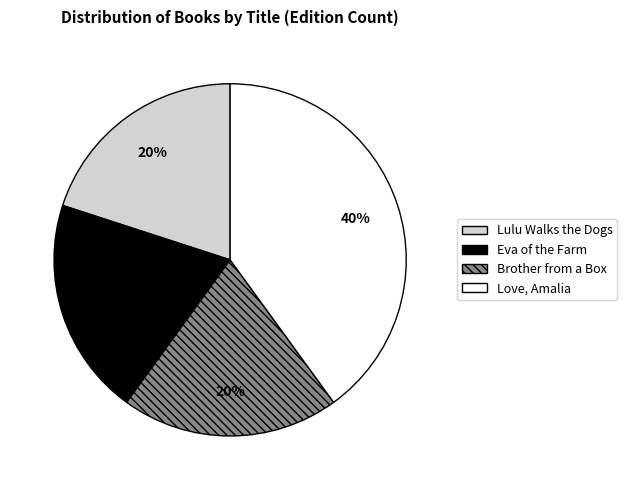

What is the largest slice in the pie chart?

Love, Amalia